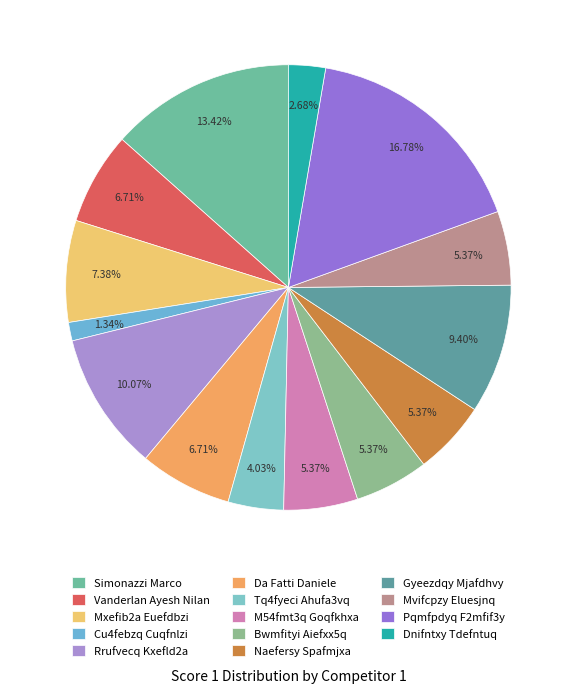

Rank the categories by value from lowest to highest.

Cu4febzq Cuqfnlzi, Dnifntxy Tdefntuq, Tq4fyeci Ahufa3vq, M54fmt3q Goqfkhxa, Bwmfityi Aiefxx5q, Naefersy Spafmjxa, Mvifcpzy Eluesjnq, Vanderlan Ayesh Nilan, Da Fatti Daniele, Mxefib2a Euefdbzi, Gyeezdqy Mjafdhvy, Rrufvecq Kxefld2a, Simonazzi Marco, Pqmfpdyq F2mfif3y